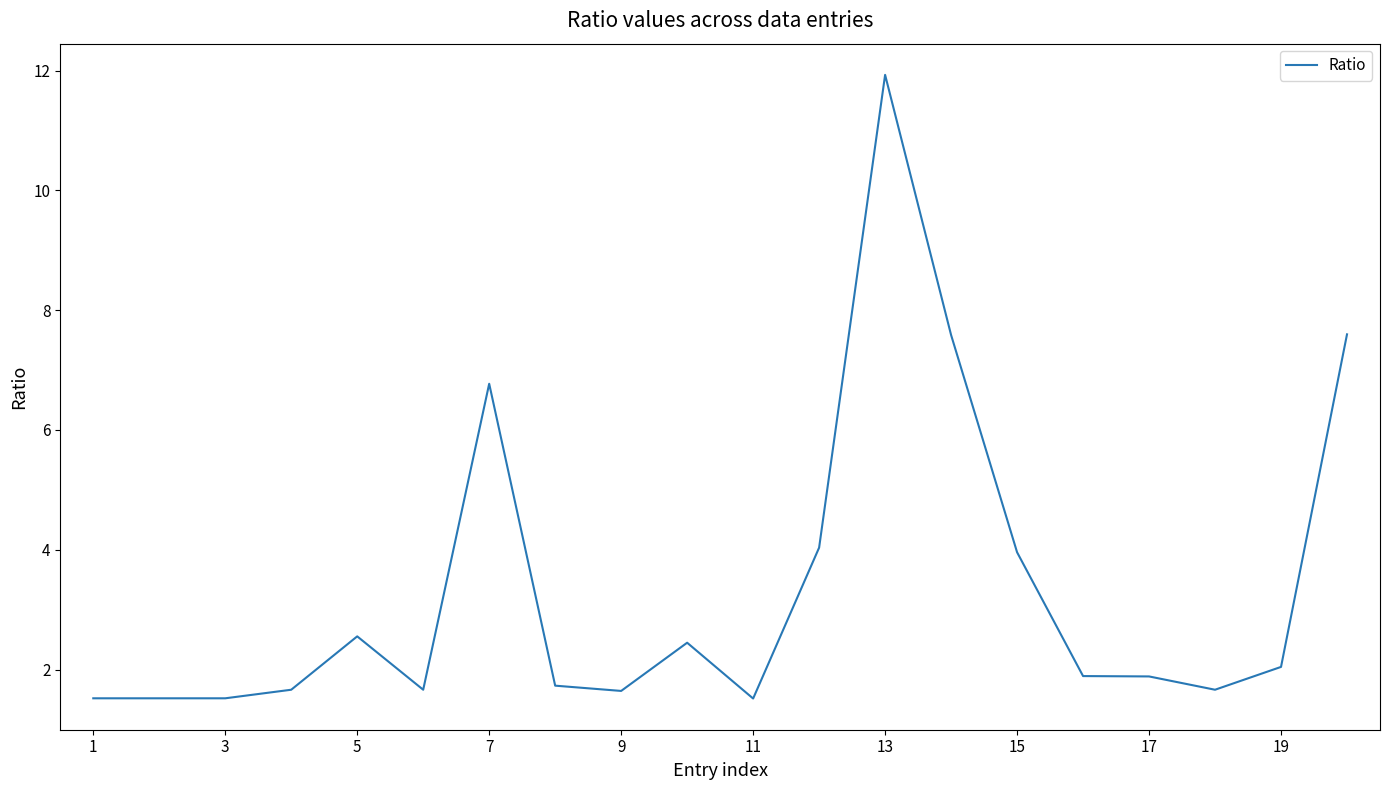

True or false: the data has more than 2 interior local peaks.

True